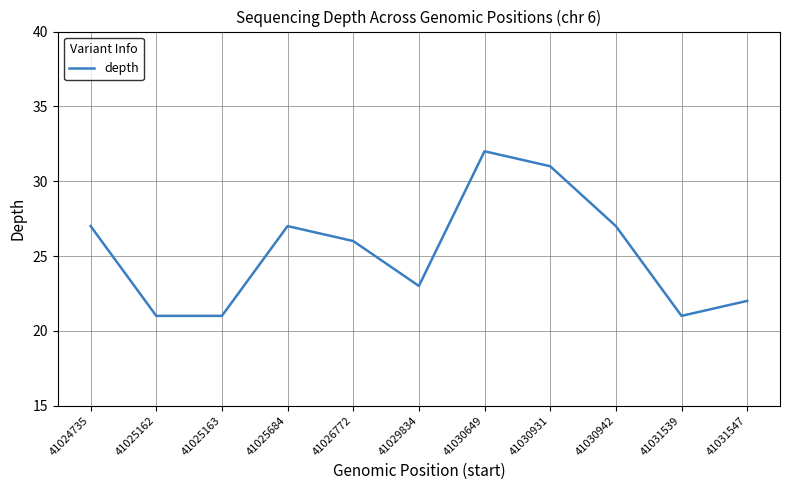

How many lines are shown in the chart?

1